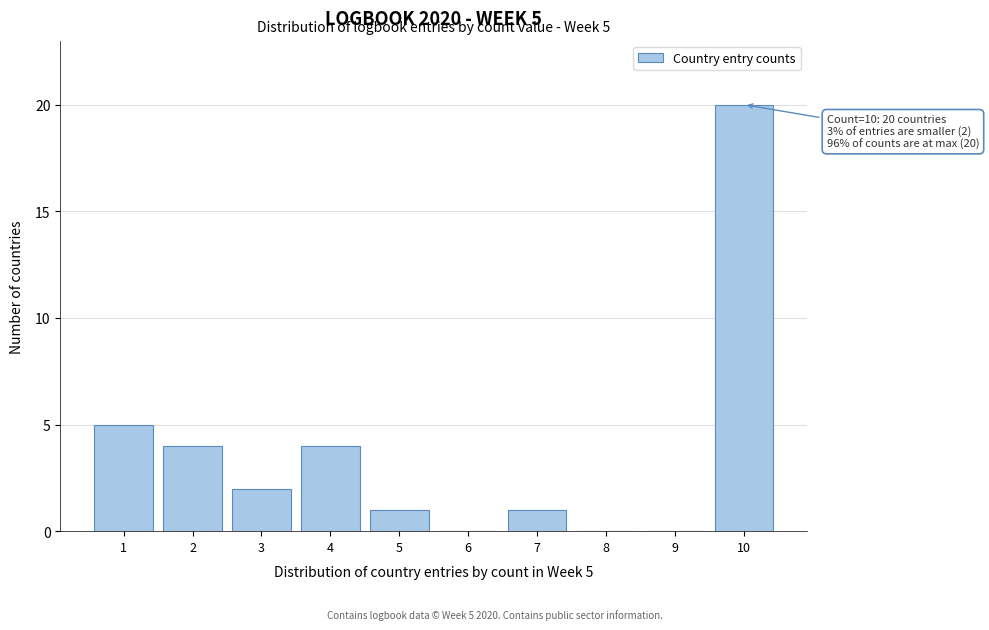

Reading right to left, what are all the values shown in this chart?

10=20	9=0	8=0	7=1	6=0	5=1	4=4	3=2	2=4	1=5